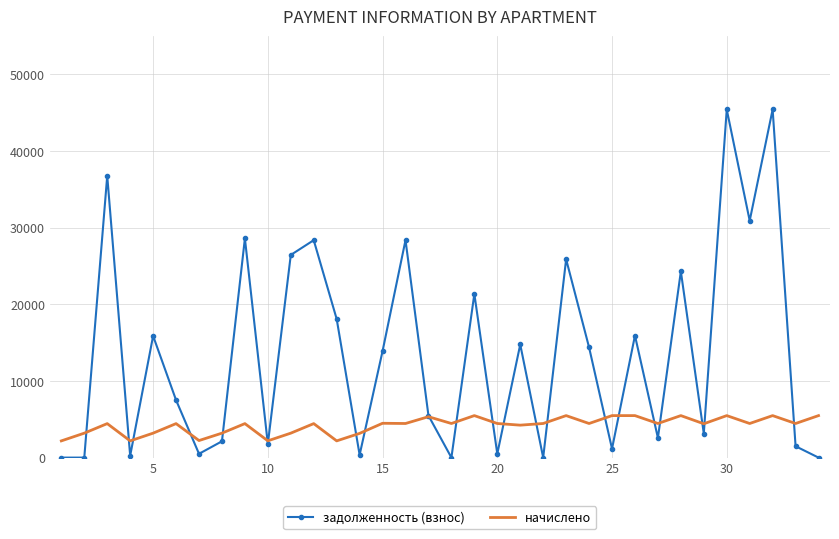

List the series in order of their peak value, lowest first.

начислено, задолженность (взнос)